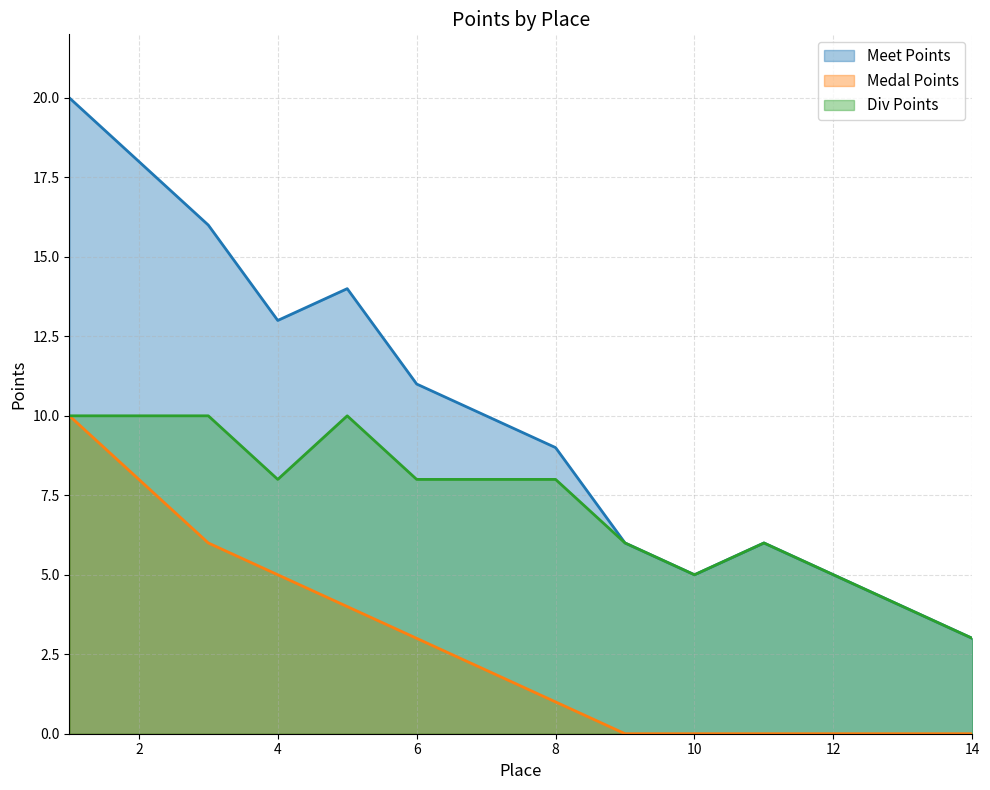

Reading left to right, what are all the values shown in this chart?

Meet Points: 1=20	2=18	3=16	4=13	5=14	6=11	7=10	8=9	9=6	10=5	11=6	12=5	13=4	14=3
Medal Points: 1=10	2=8	3=6	4=5	5=4	6=3	7=2	8=1	9=0	10=0	11=0	12=0	13=0	14=0
Div Points: 1=10	2=10	3=10	4=8	5=10	6=8	7=8	8=8	9=6	10=5	11=6	12=5	13=4	14=3